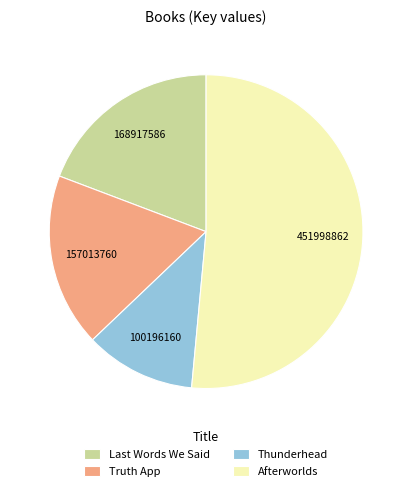

How many slices are in this pie chart?

4